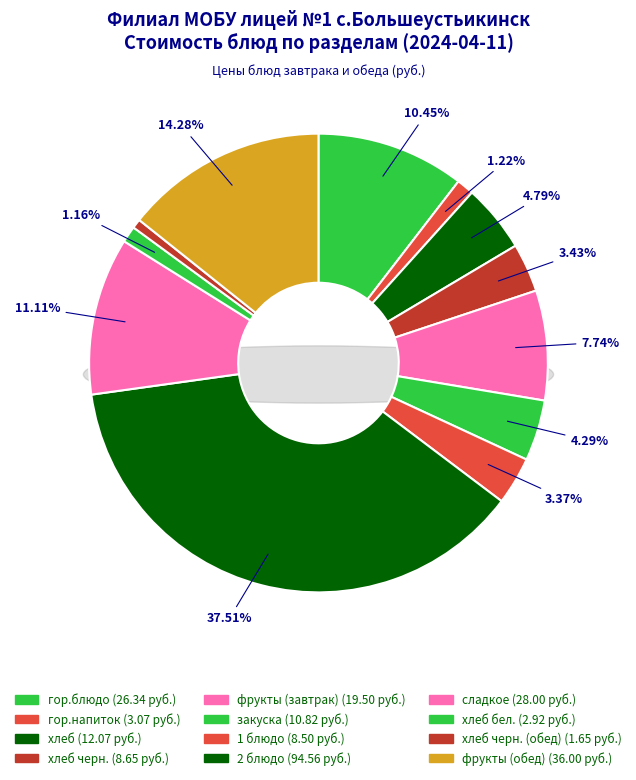

Which category has the biggest portion of the pie?

2 блюдо